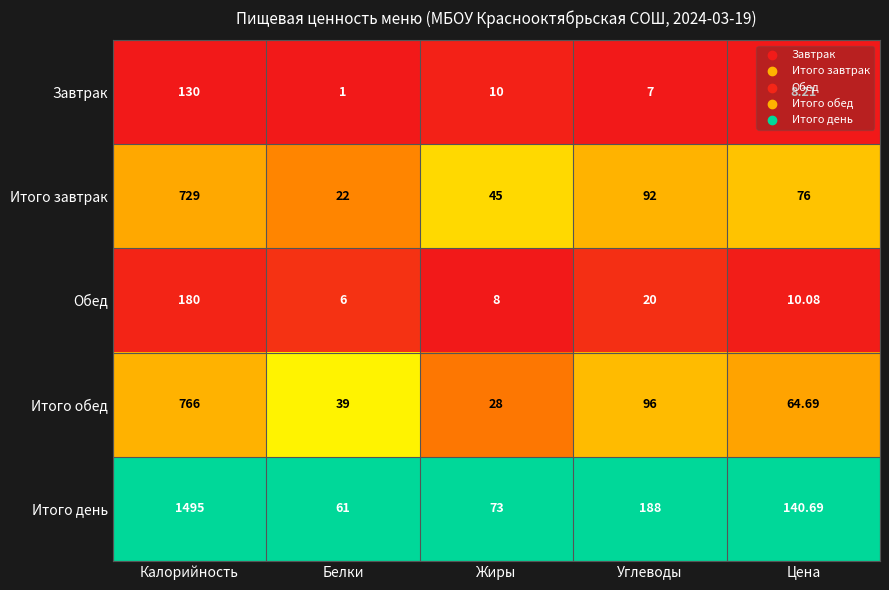

At which label is Итого обед closest to 397?

Углеводы